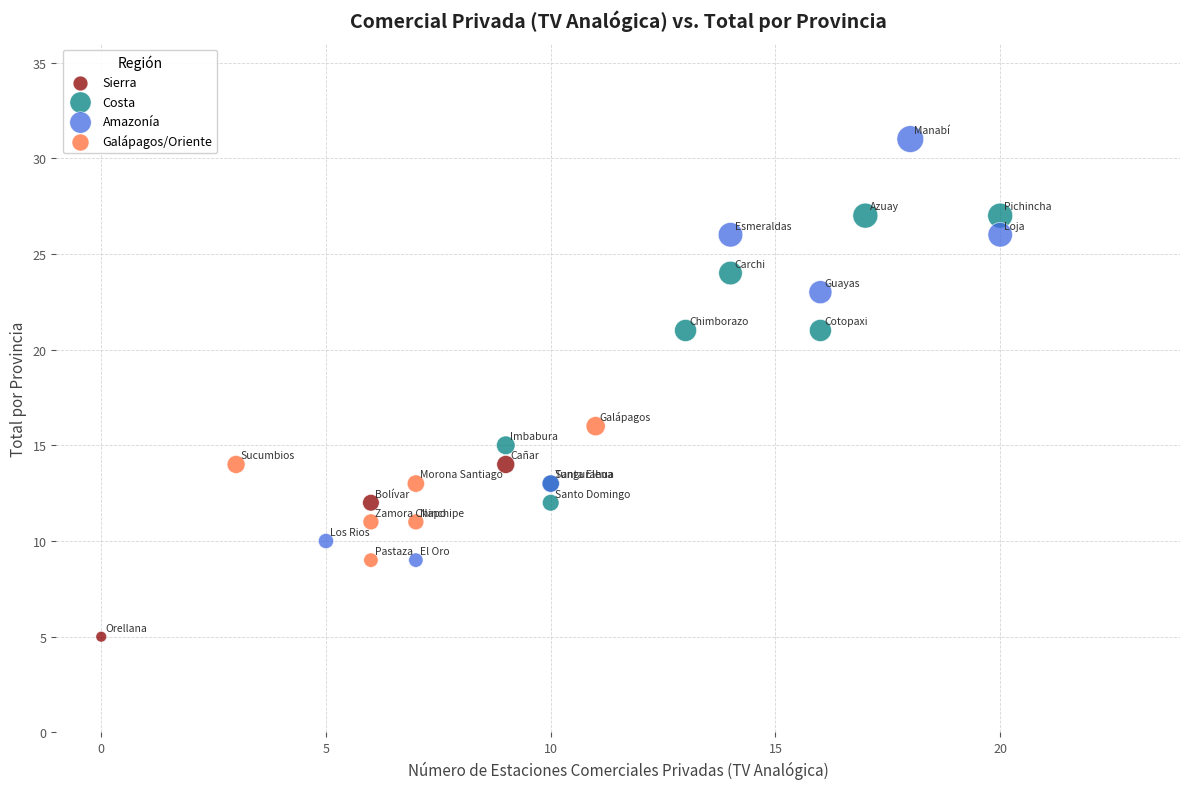

Which series contains the highest Y value?

Amazonía